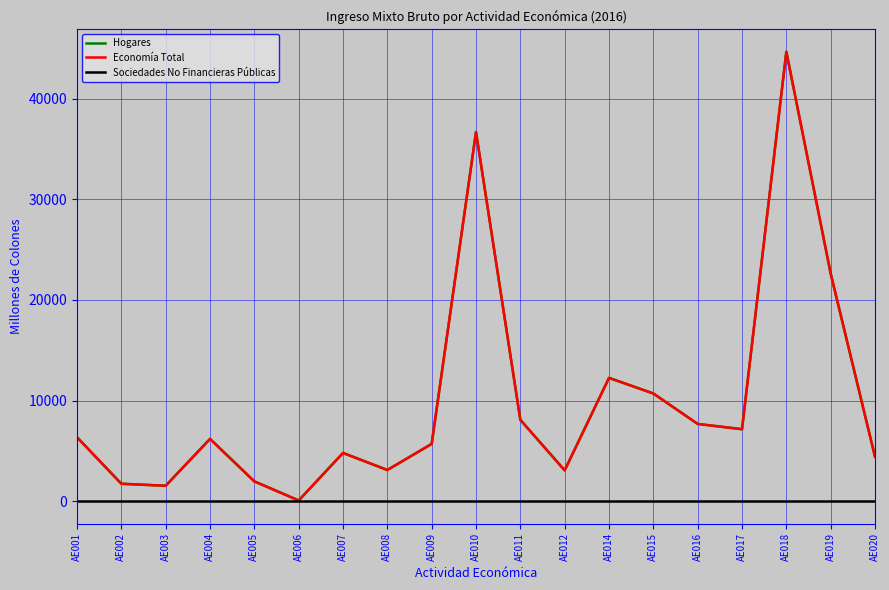

Is this an area chart (filled region under the line)?

No